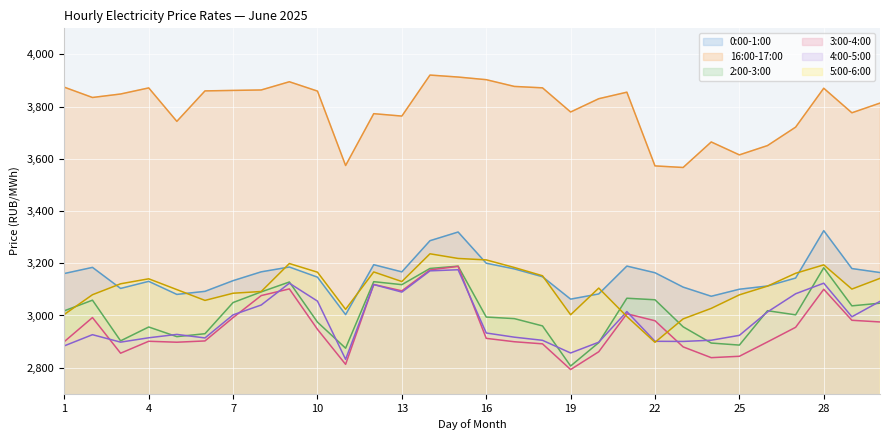

At how many categories does at least one series exceed 3288?

30